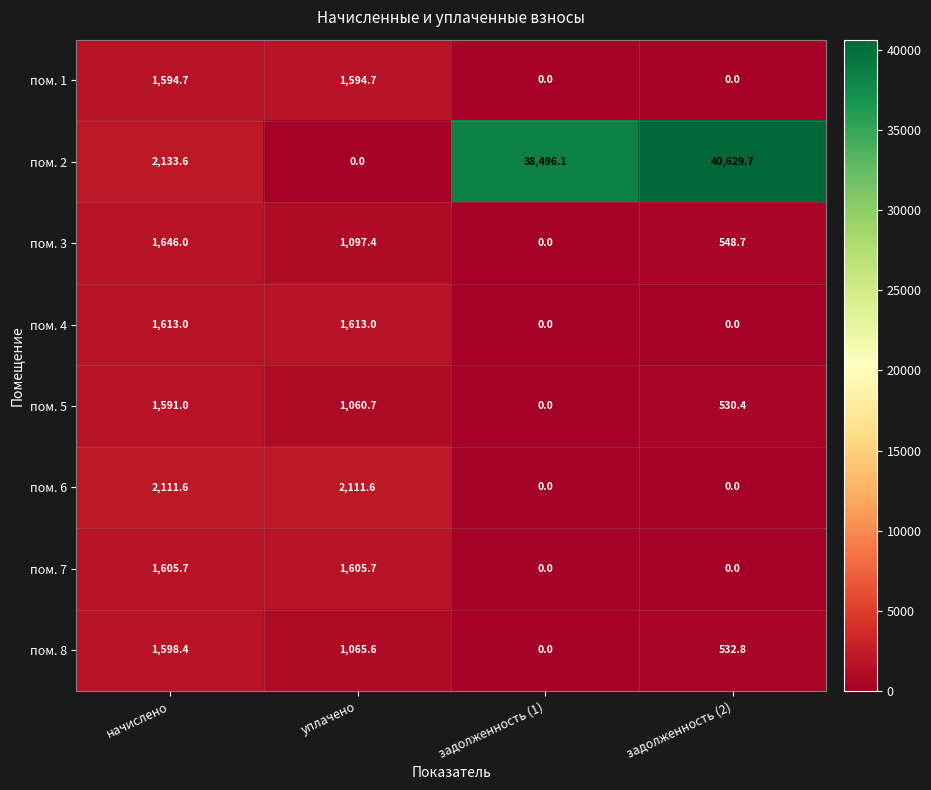

What is the total value across all series at уплачено?

10148.7